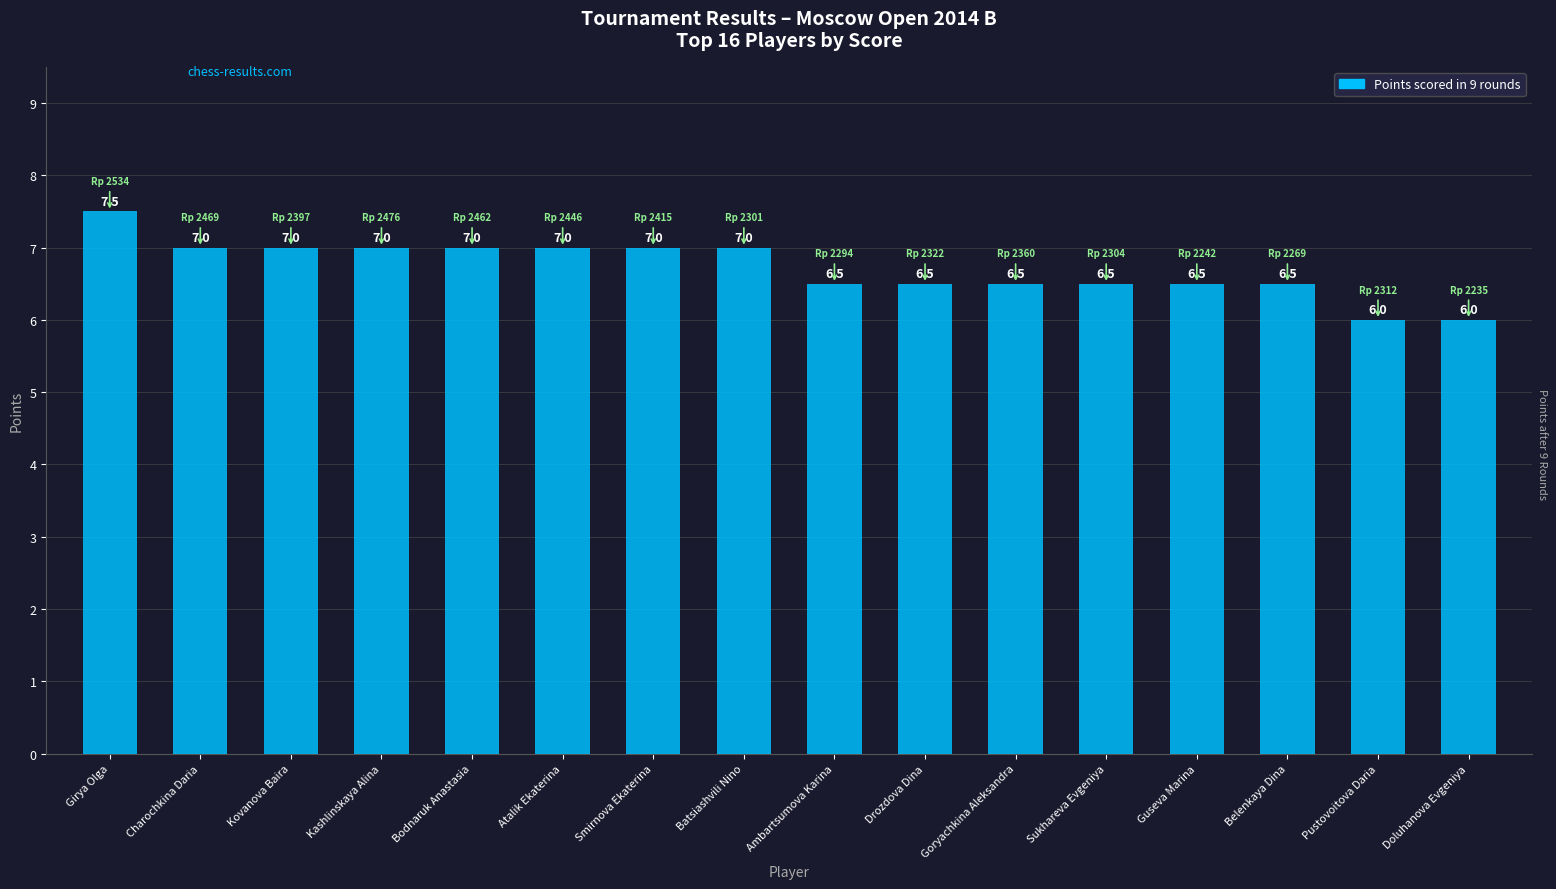

Reading right to left, transcribe all the data shown in this chart.

6.0	6.0	6.5	6.5	6.5	6.5	6.5	6.5	7.0	7.0	7.0	7.0	7.0	7.0	7.0	7.5